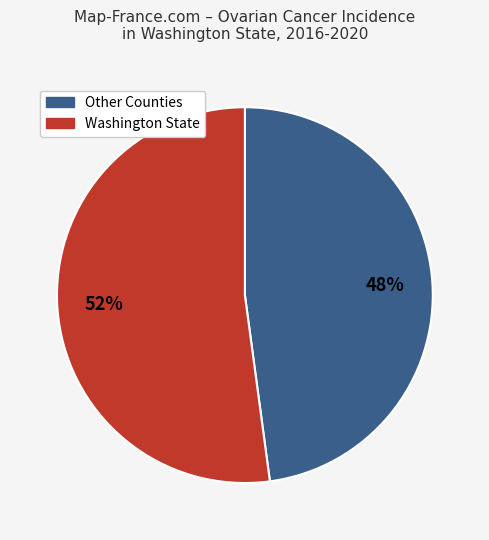

To the nearest percent, what is the difference between the largest and smallest slice percentages?

4%